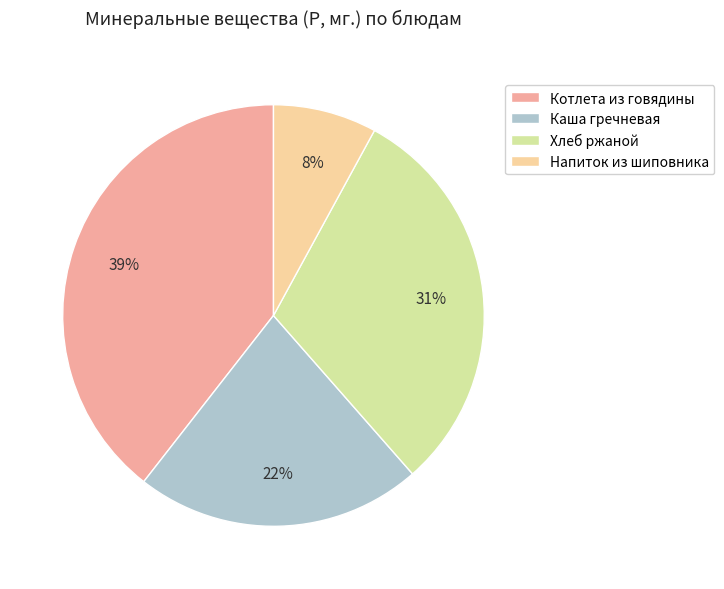

The Напиток из шиповника slice represents 8% of the pie. True or false?

True